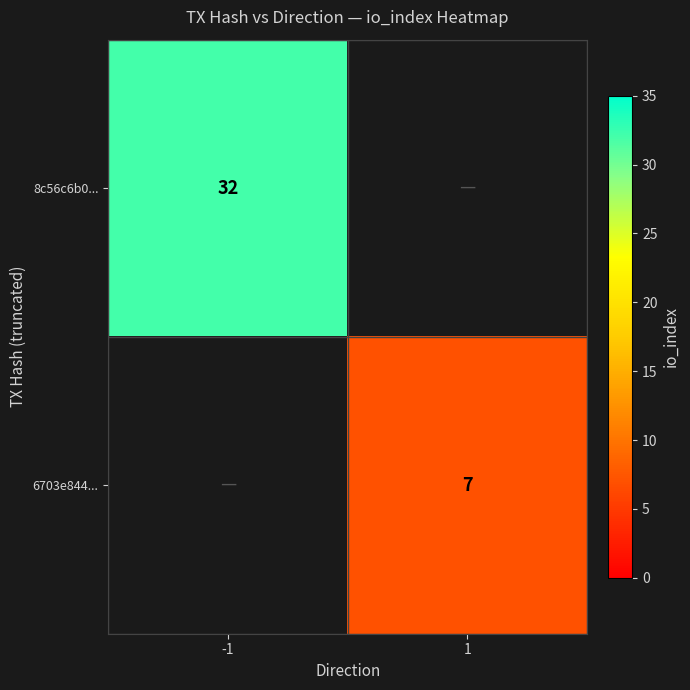

Is it true that 8c56c6b0... equals 17 at -1?

False